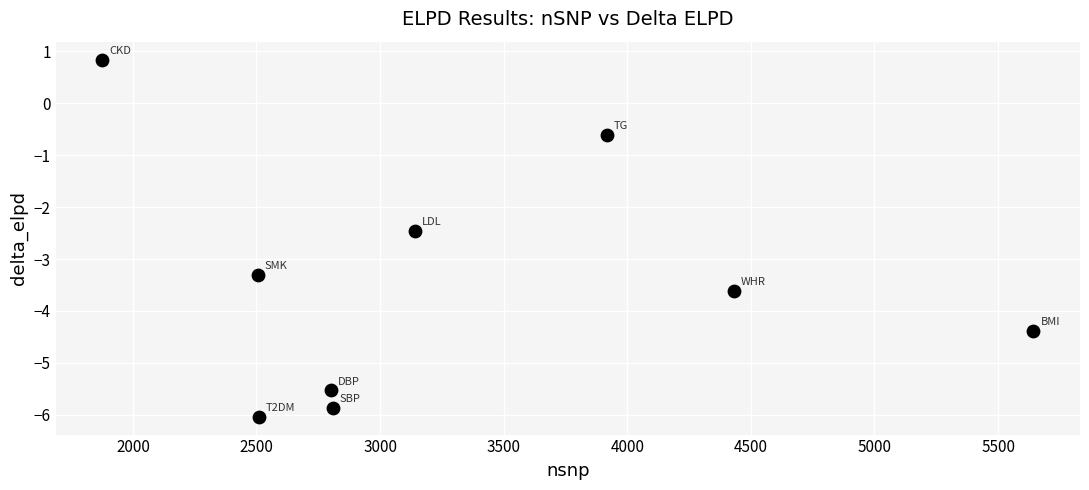

What is the range of X values (max minus min)?

3767.0